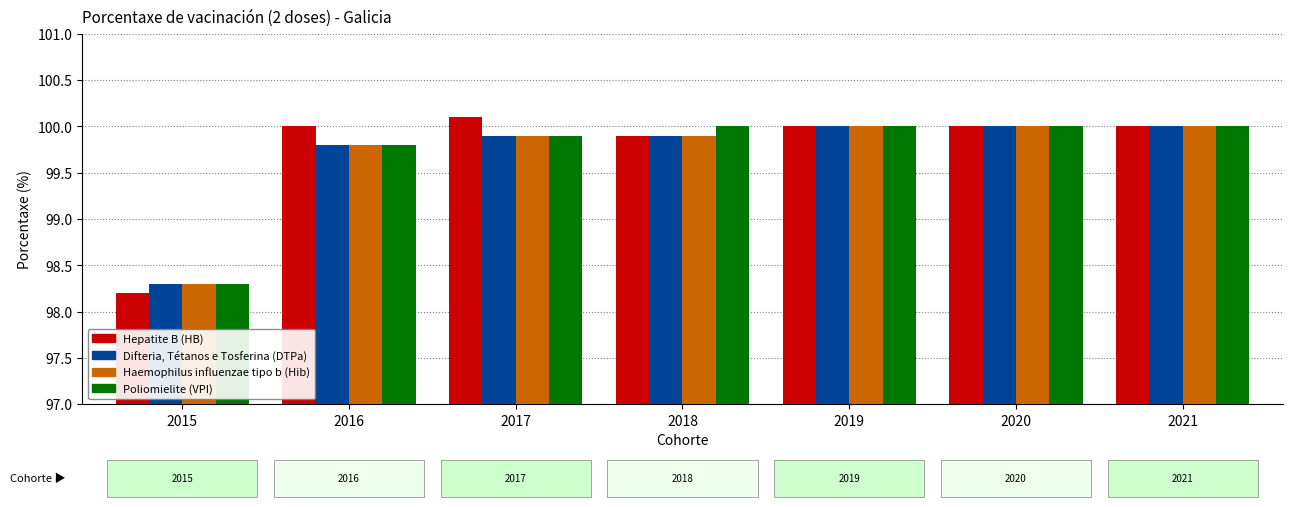

Reading left to right, what are all the values shown in this chart?

Hepatite B (HB): 98.2	100.0	100.1	99.9	100.0	100.0	100.0
Difteria, Tétanos e Tosferina (DTPa): 98.3	99.8	99.9	99.9	100.0	100.0	100.0
Haemophilus influenzae tipo b (Hib): 98.3	99.8	99.9	99.9	100.0	100.0	100.0
Poliomielite (VPI): 98.3	99.8	99.9	100.0	100.0	100.0	100.0